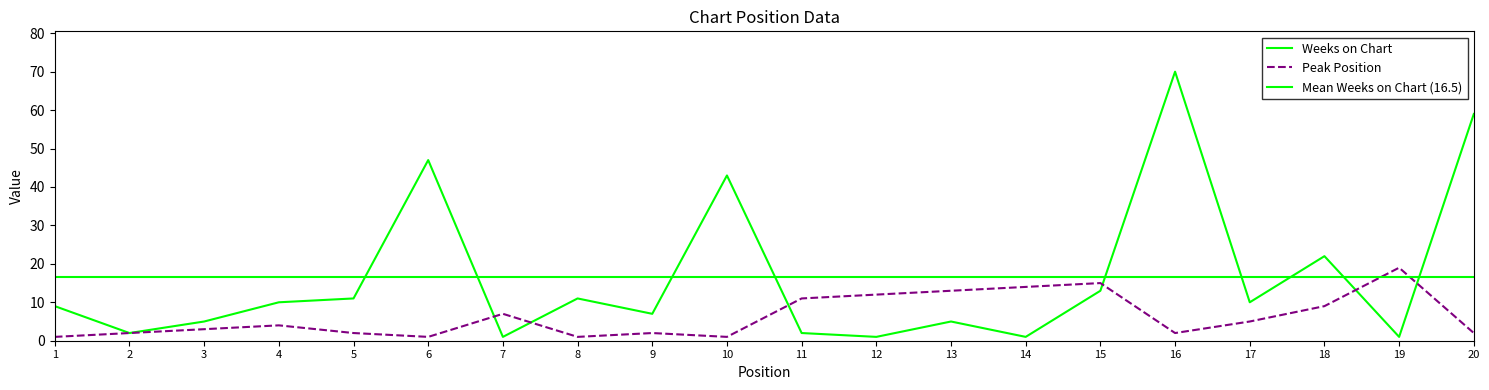

Which label corresponds to the smallest value in the chart?

7